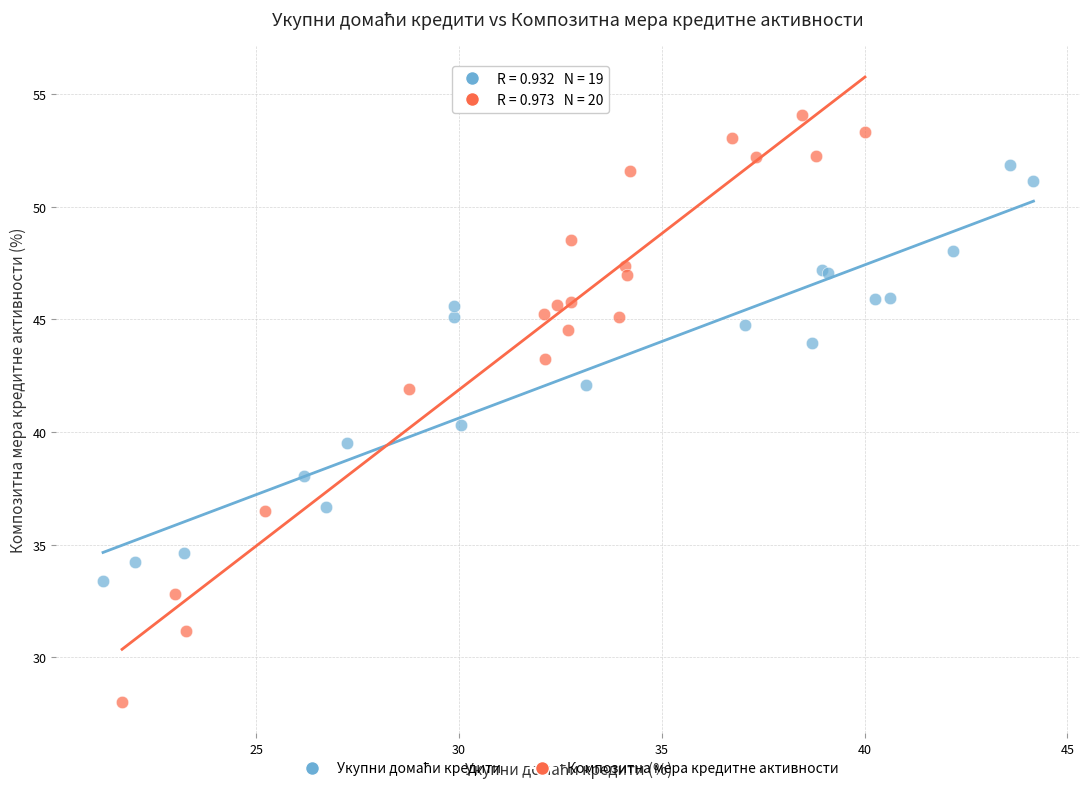

Which series contains the lowest Y value?

Композитна мера кредитне активности